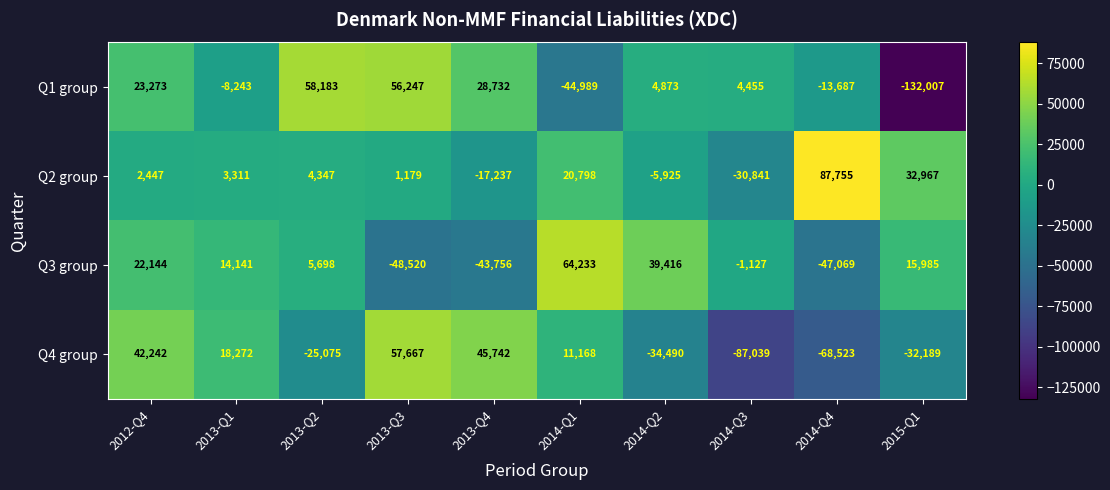

What is the lowest value of the Q4 group series?

-87039